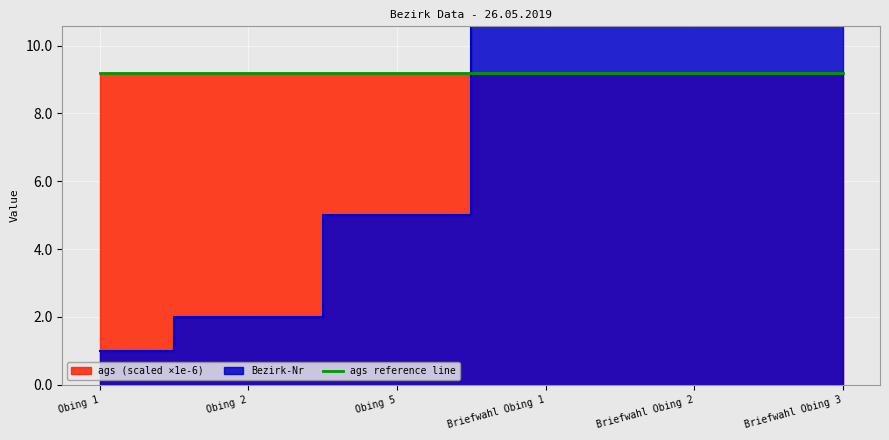

What is the greatest value displayed?

13